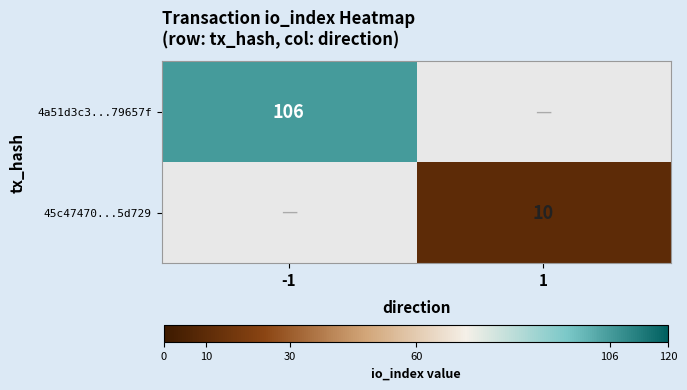

True or false: 4a51d3c3...79657f has a value of 149 at -1.

False